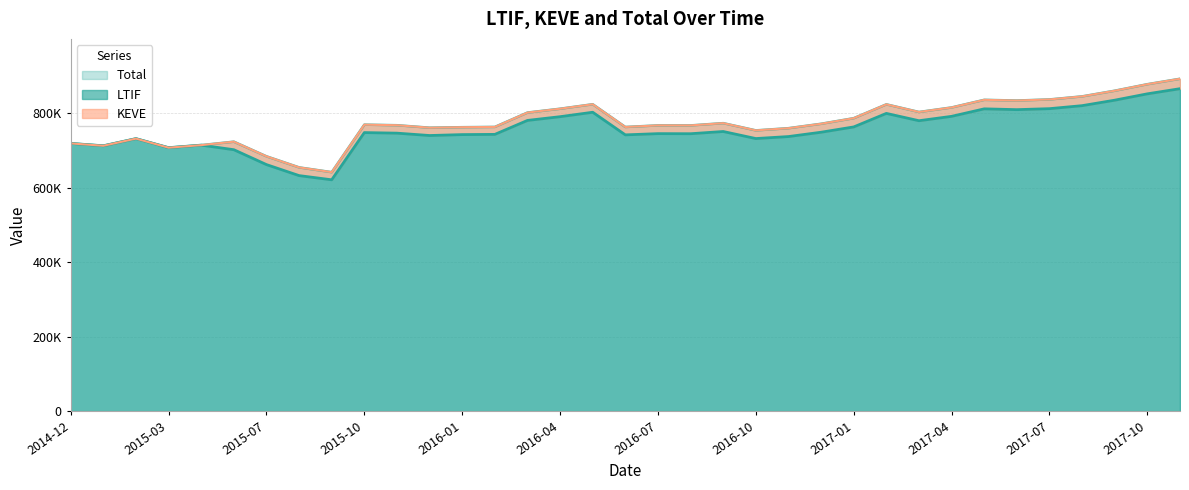

Does the chart have visible grid lines?

Yes